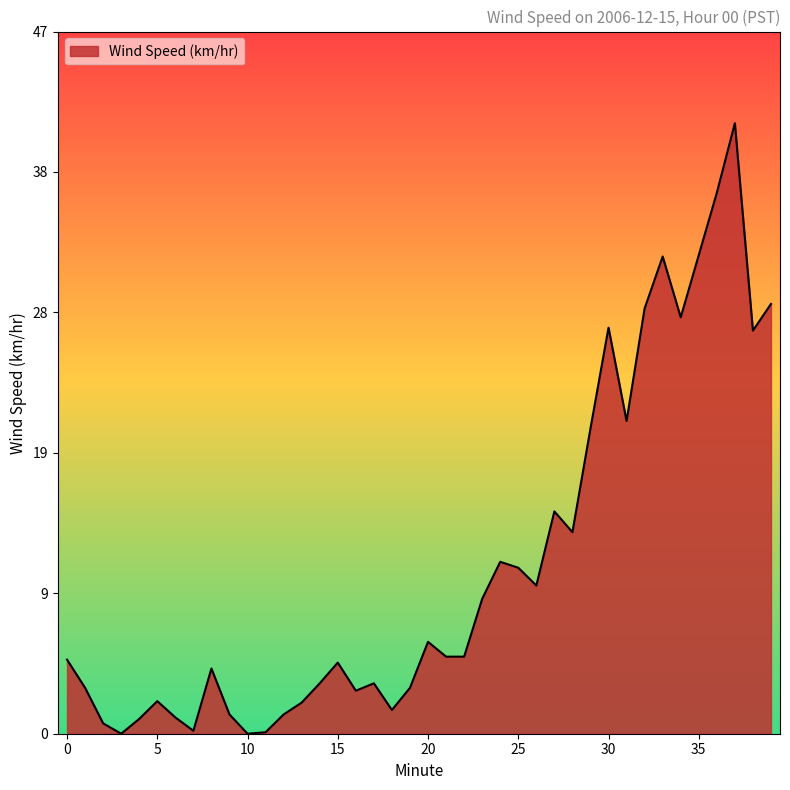

Is this an area chart (filled region under the line)?

Yes